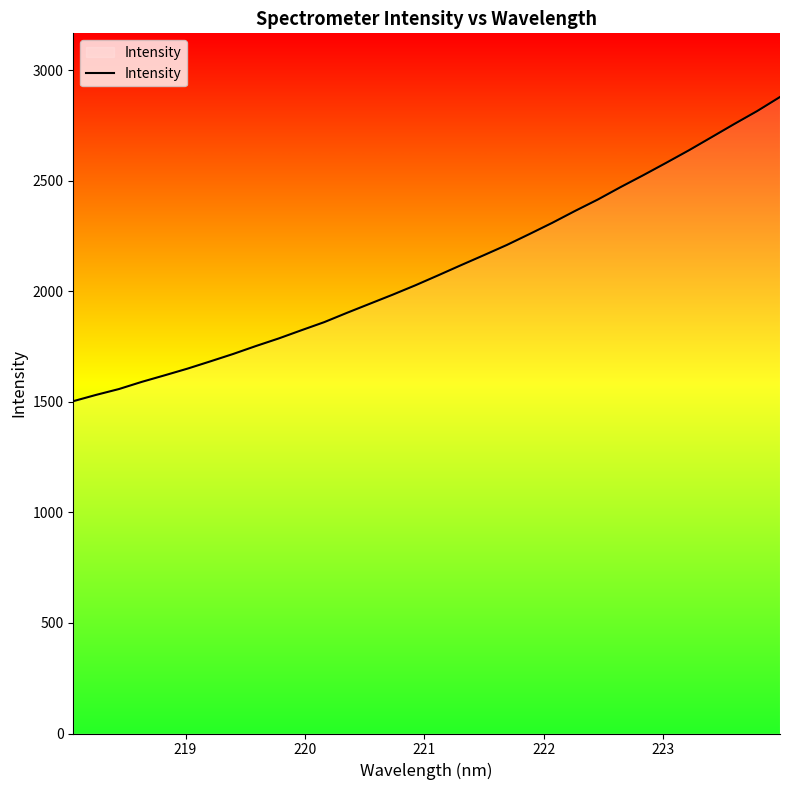

What is the maximum value shown in the chart?

2879.5